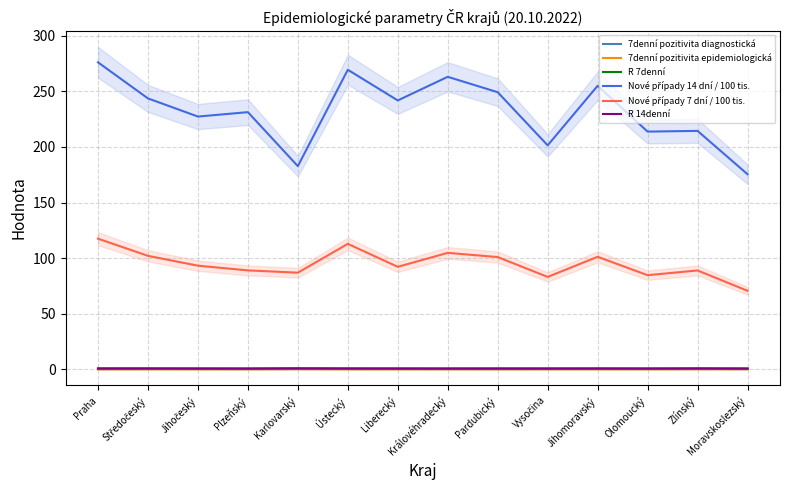

How many categories are shown in the chart?

14